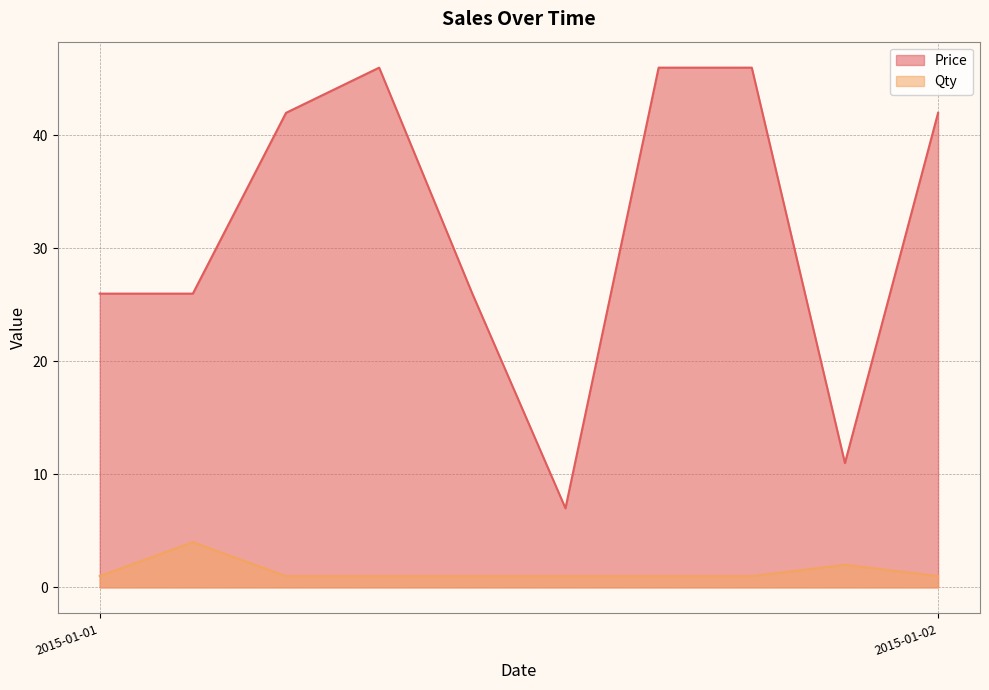

Where is Price nearest to the value 26?

2015-01-01